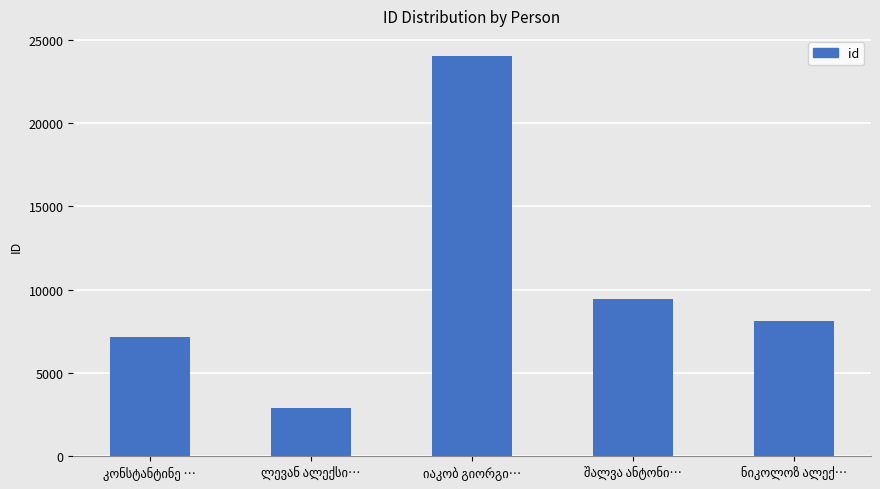

What is the smallest value displayed?

2900